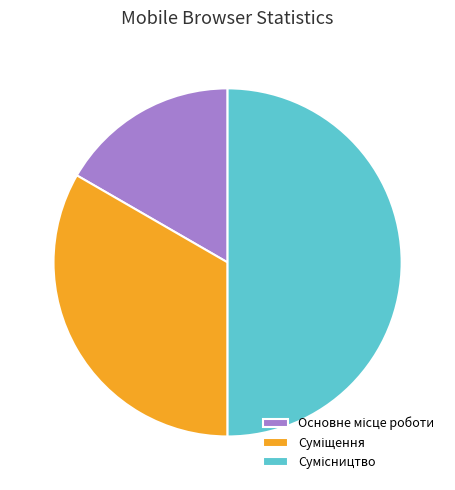

The Сумісництво slice represents 56% of the pie. True or false?

False